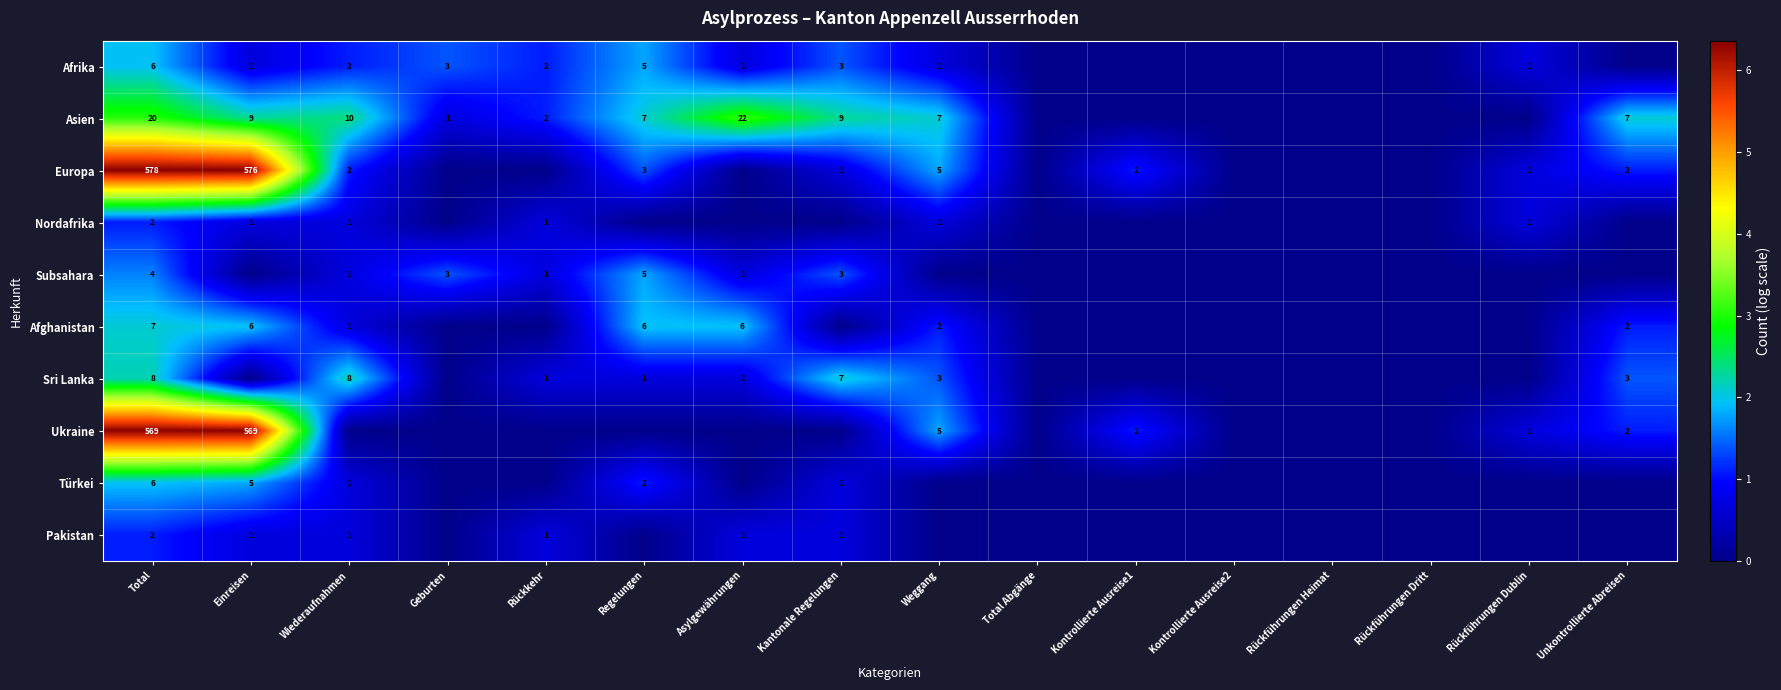

The Europa series shows 5 at Weggang. True or false?

True